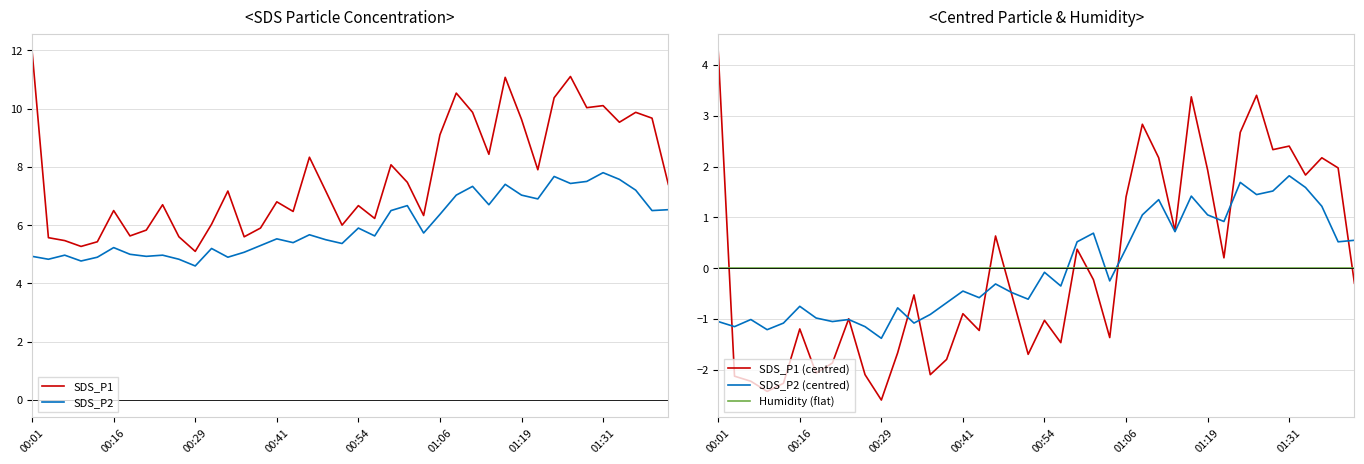

What position from the right is 23?

17